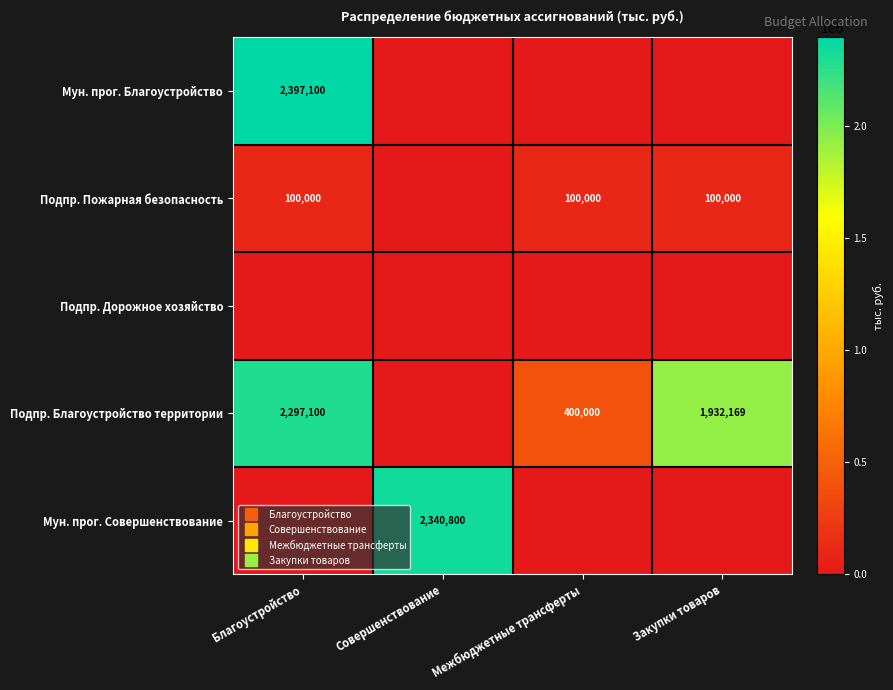

The value of Мун. прог. Благоустройство at Межбюджетные трансферты is 0. True or false?

True